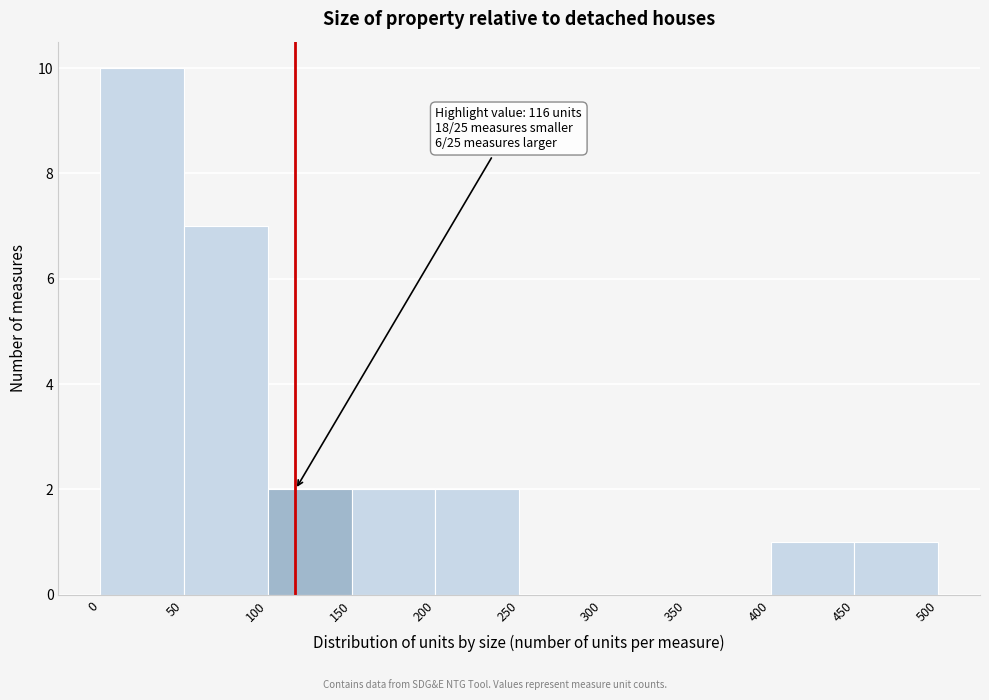

Over which range of the x-axis is the bar tallest?

0 to 50